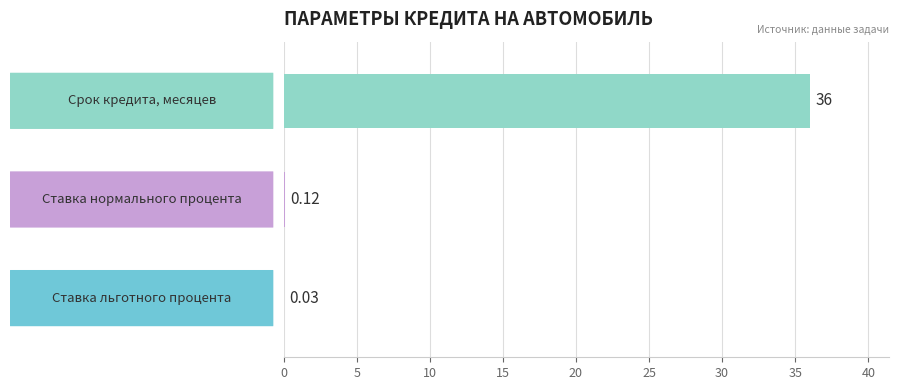

Are the bars horizontal?

Yes